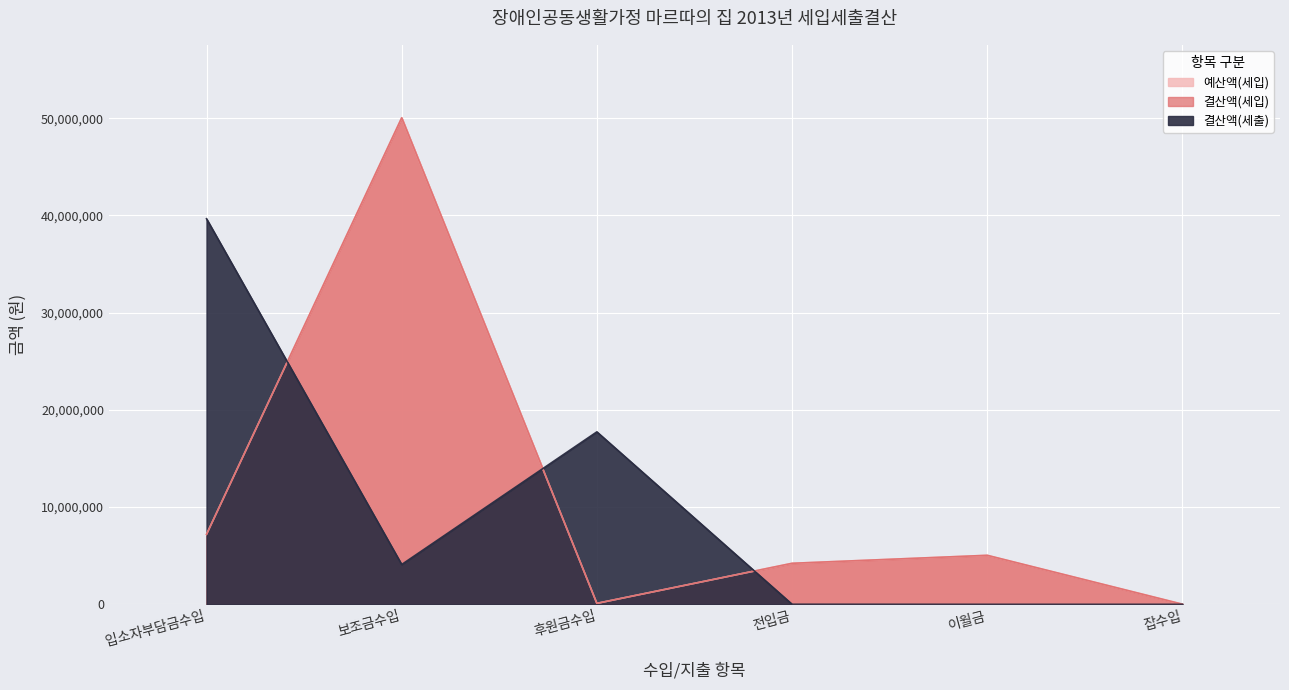

Rank the categories by 결산액(세입) value from lowest to highest.

잡수입, 후원금수입, 전입금, 이월금, 입소자부담금수입, 보조금수입